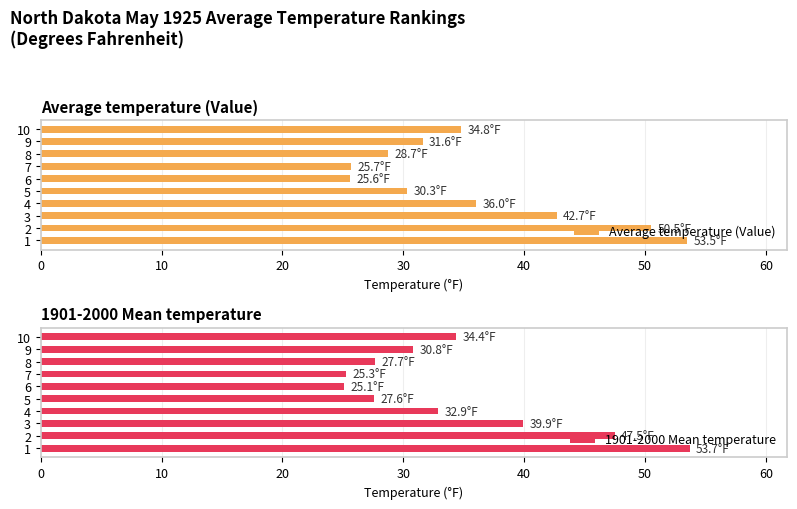

What is the average value of the Average temperature (Value) series?

35.9